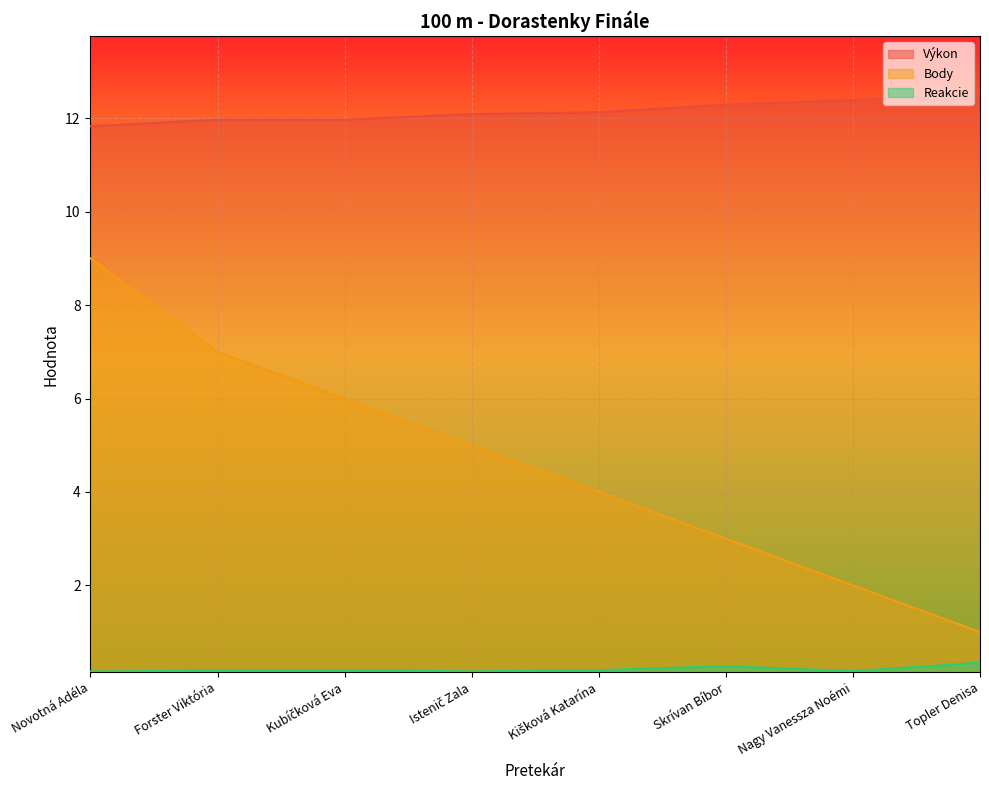

True or false: Body and Výkon intersect in this chart.

False